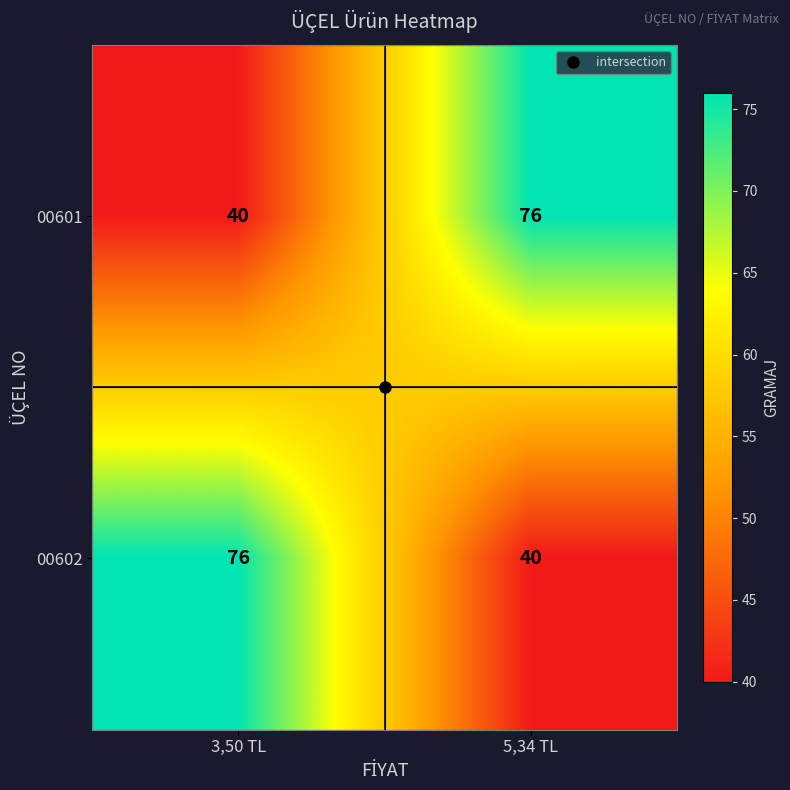

What is the spread (max minus min) of values at 3,50 TL?

36